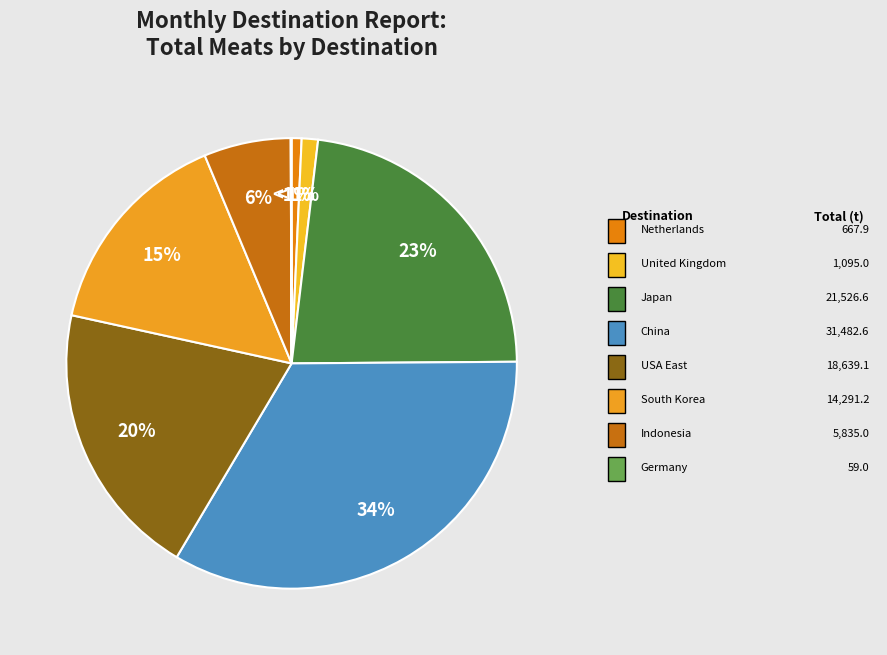

Combined, what portion of the pie is South Korea and Germany?

15.3%